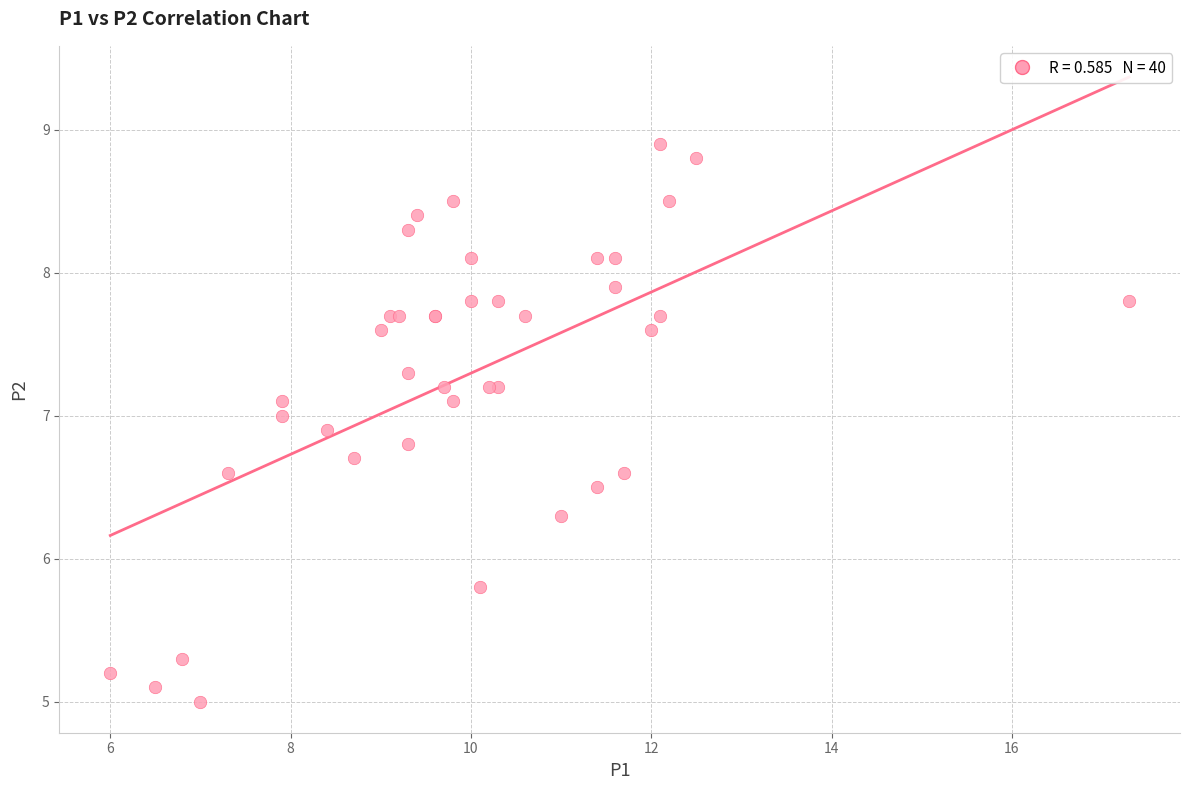

What Y value in the scatter plot is closest to 6?

5.8